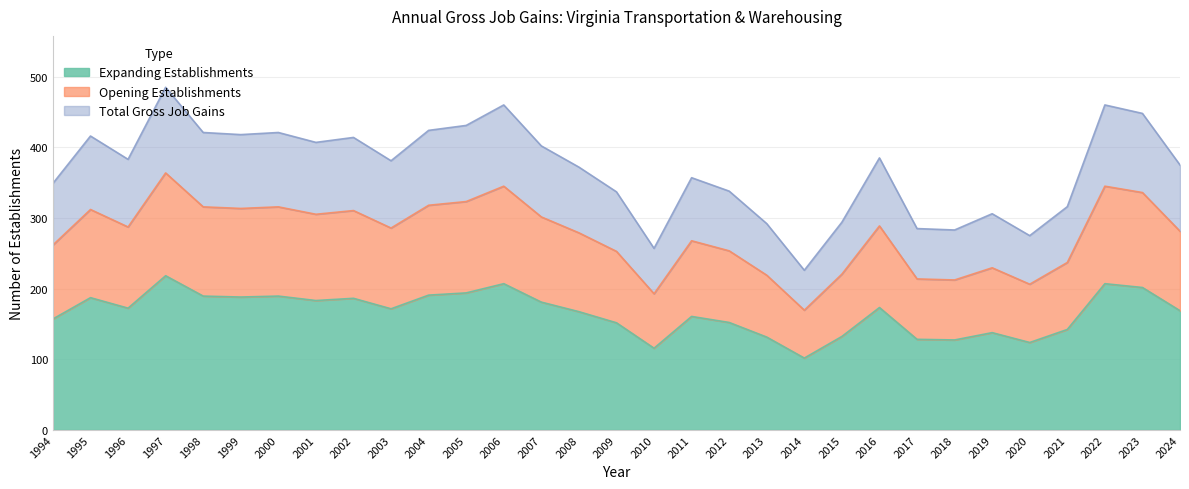

The Expanding Establishments series shows 183.2 at 2001. True or false?

True